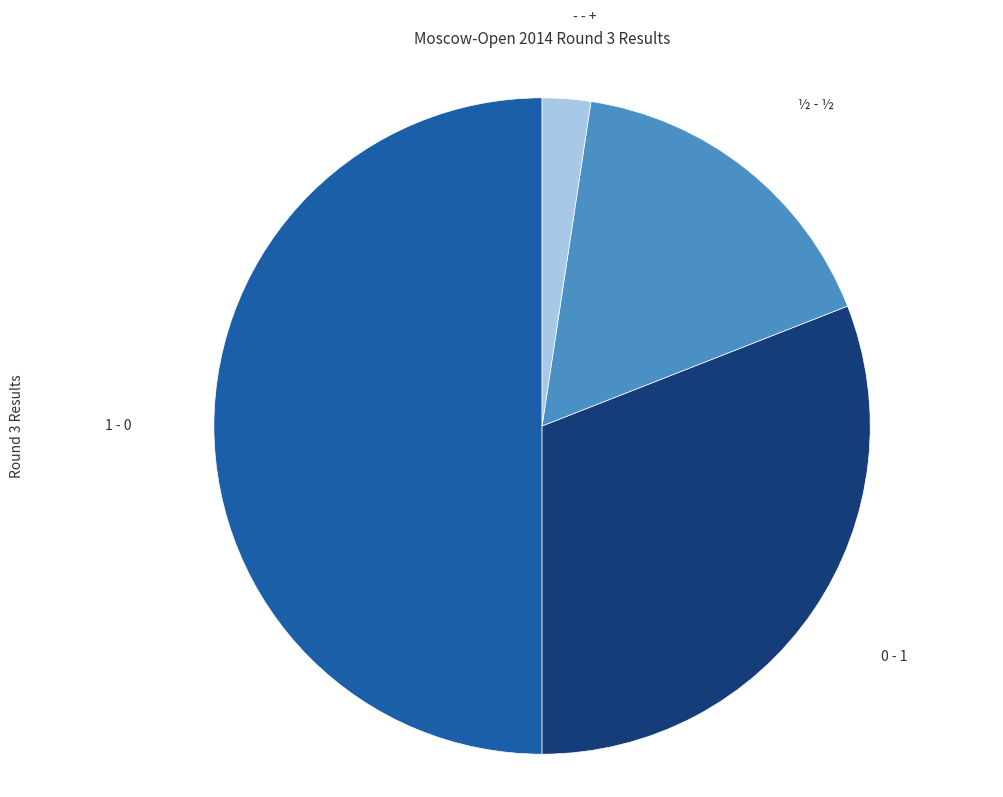

Between ½ - ½ and 0 - 1, which is larger?

0 - 1